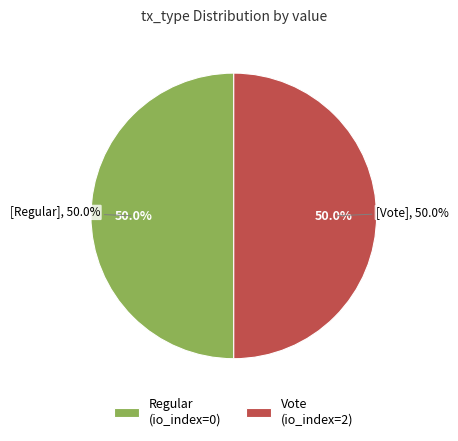

How many segments does this pie chart have?

2